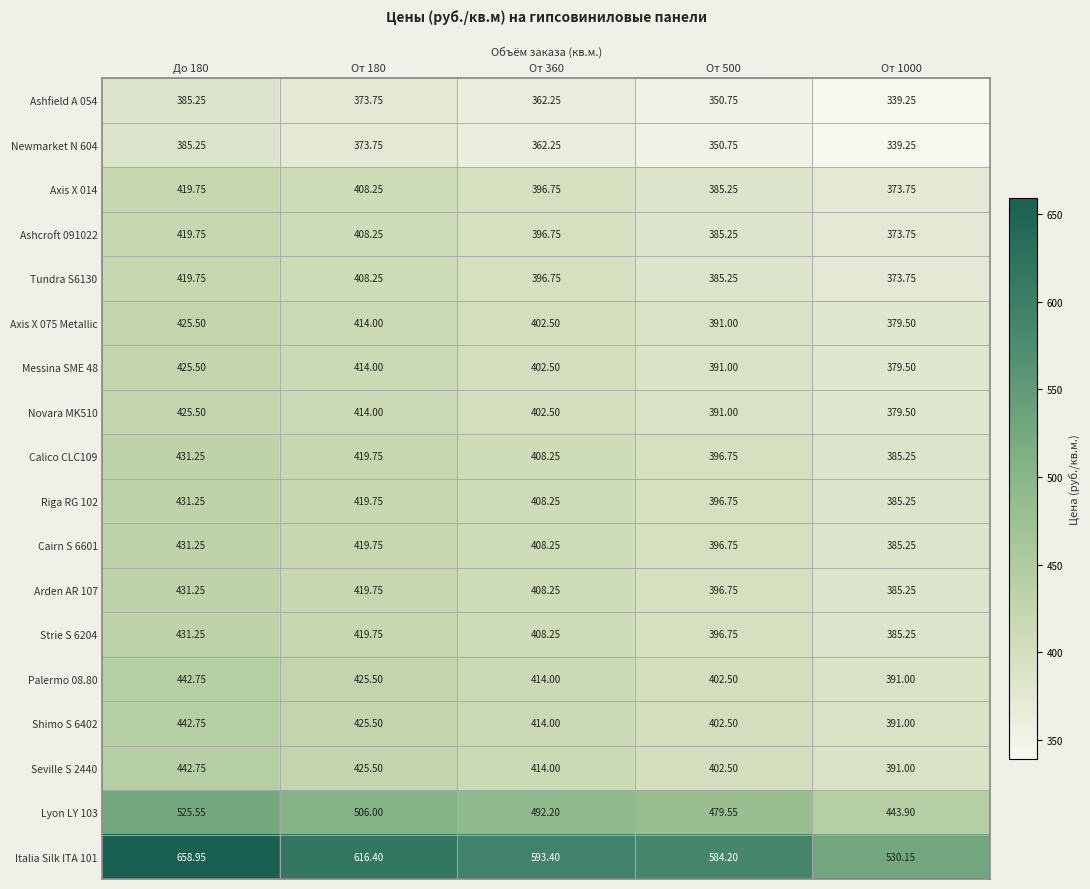

Is the value of Ashfield A 054 at От 180 greater than the value of Italia Silk ITA 101 at От 1000?

No